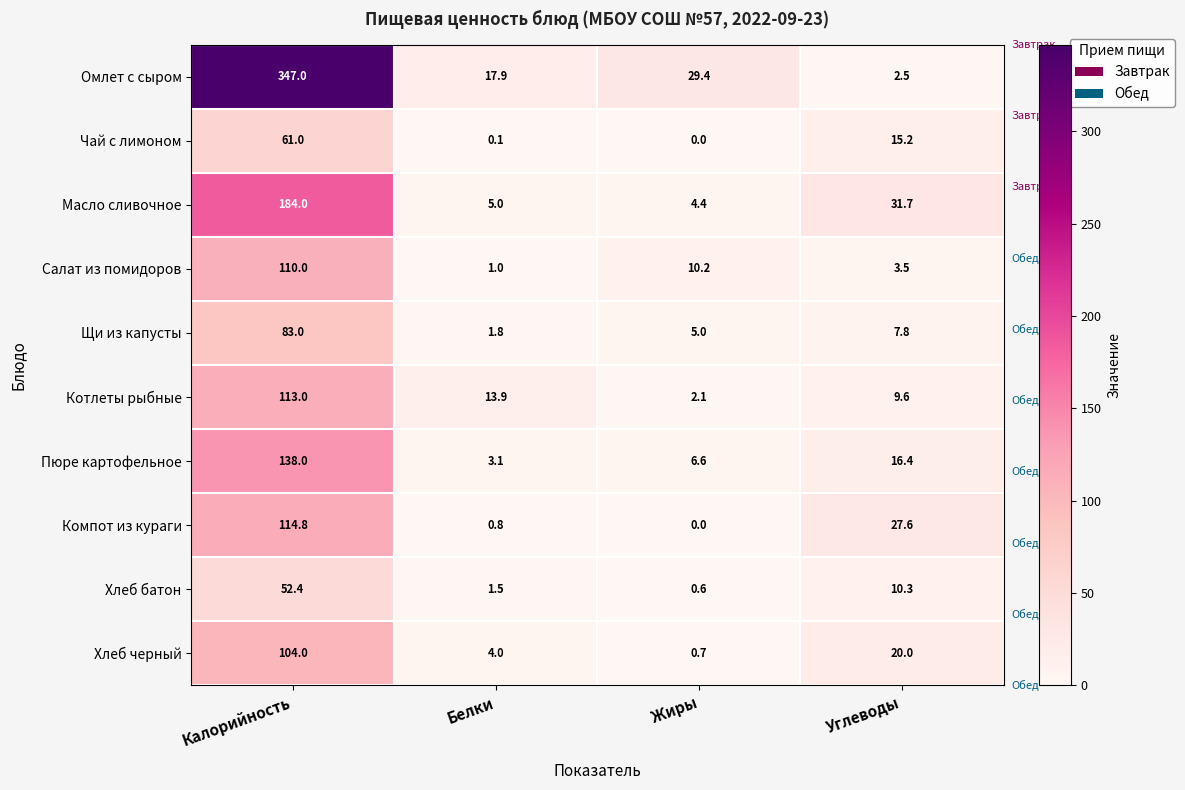

What is the total value across all series at Жиры?

59.0